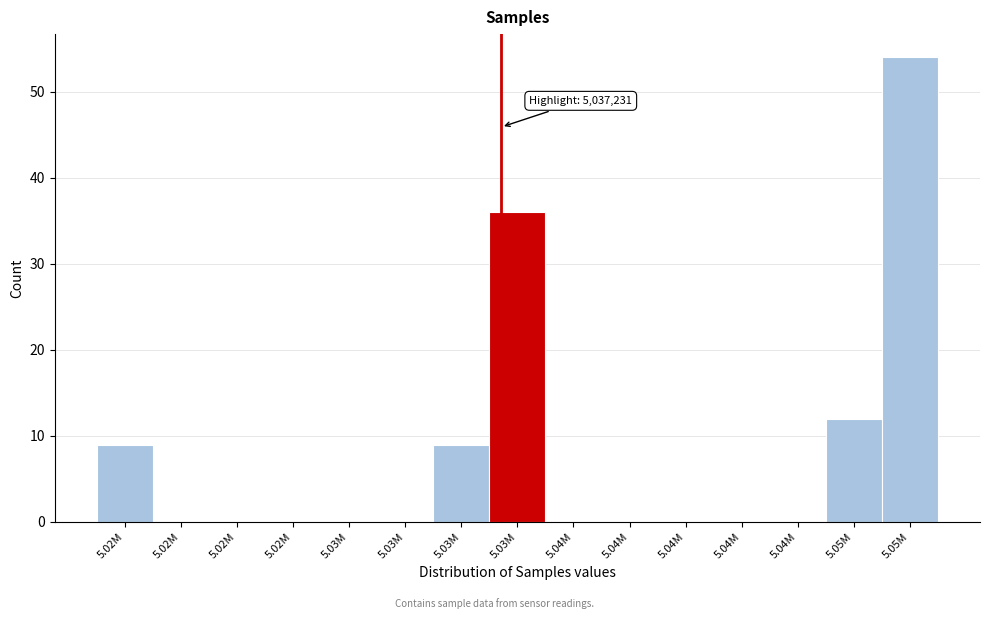

How many series are shown in this chart?

1